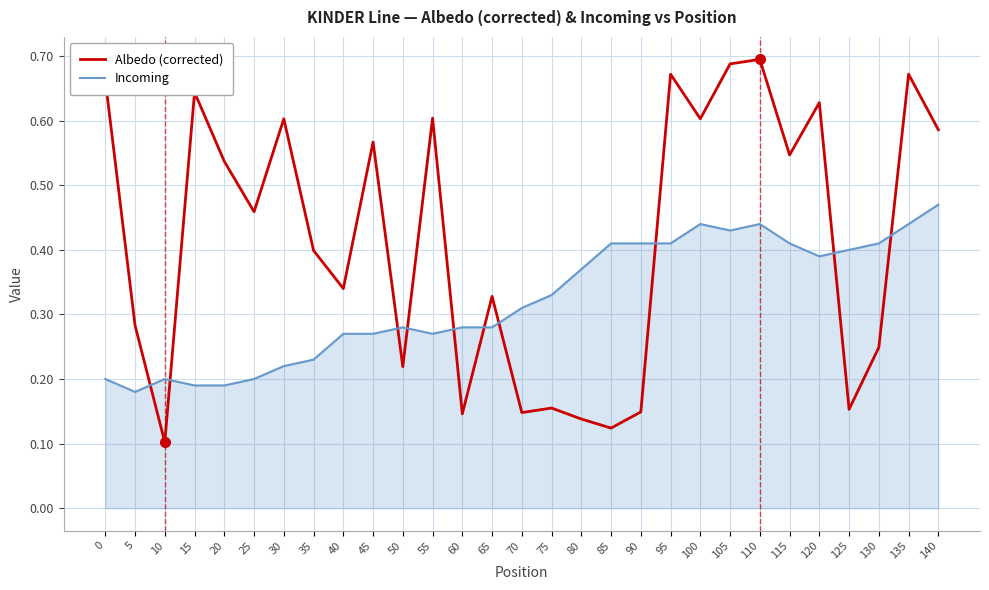

Rank the series by their maximum value, from highest to lowest.

Albedo (corrected), Incoming